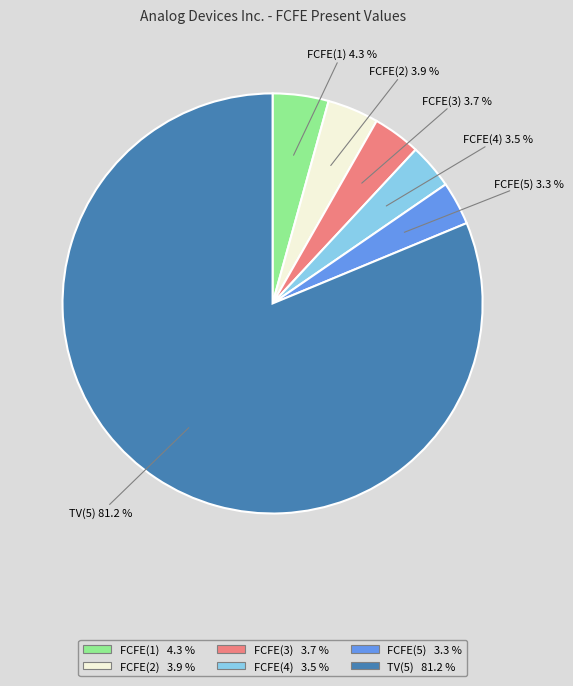

Approximately how many times larger is the value at FCFE(3) compared to FCFE(1)?

0.9